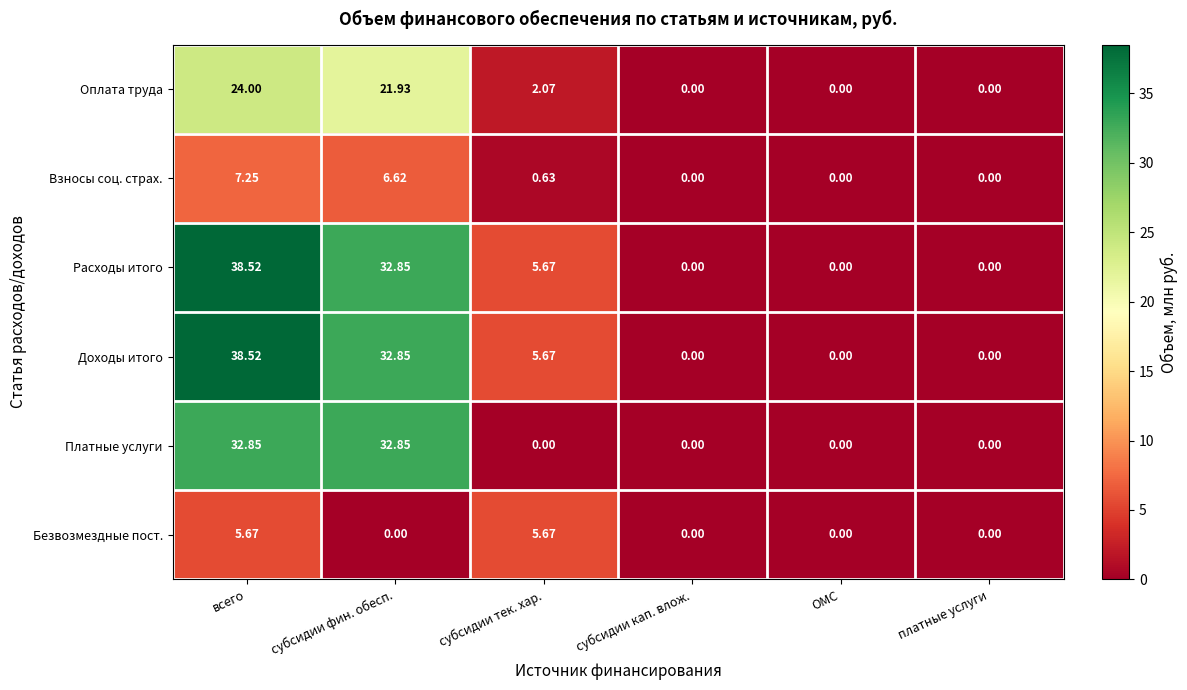

Is the value of Безвозмездные пост. at субсидии кап. влож. greater than the value of Взносы соц. страх. at всего?

No